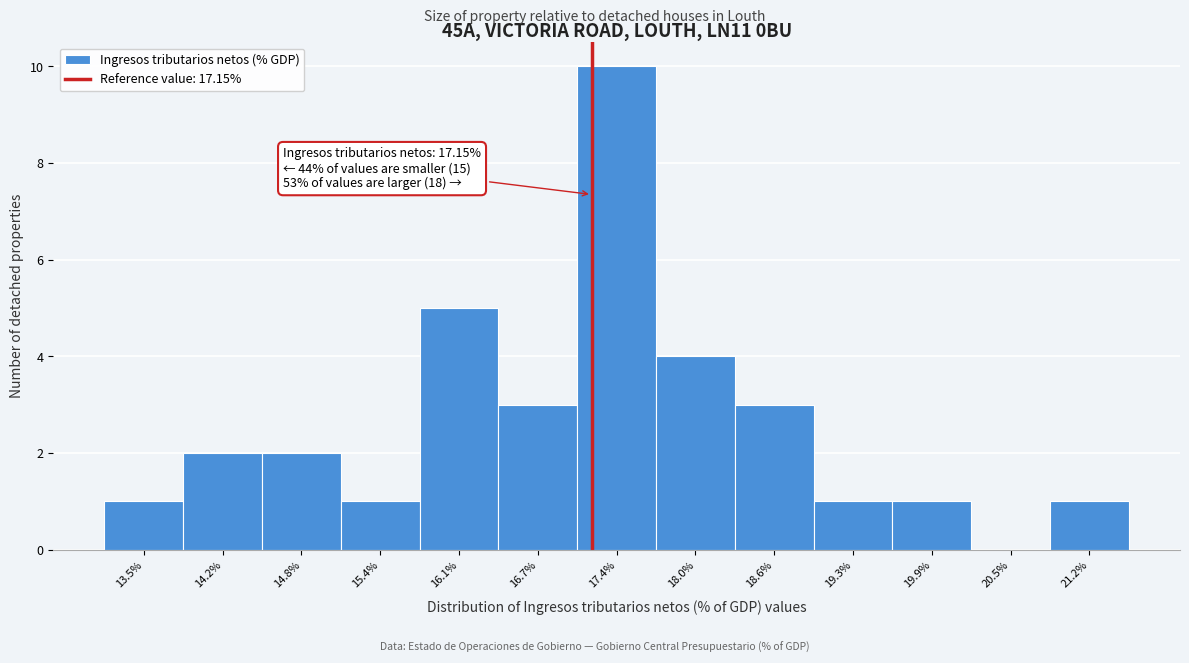

Which range on the x-axis has the tallest bar?

17.0 to 17.7